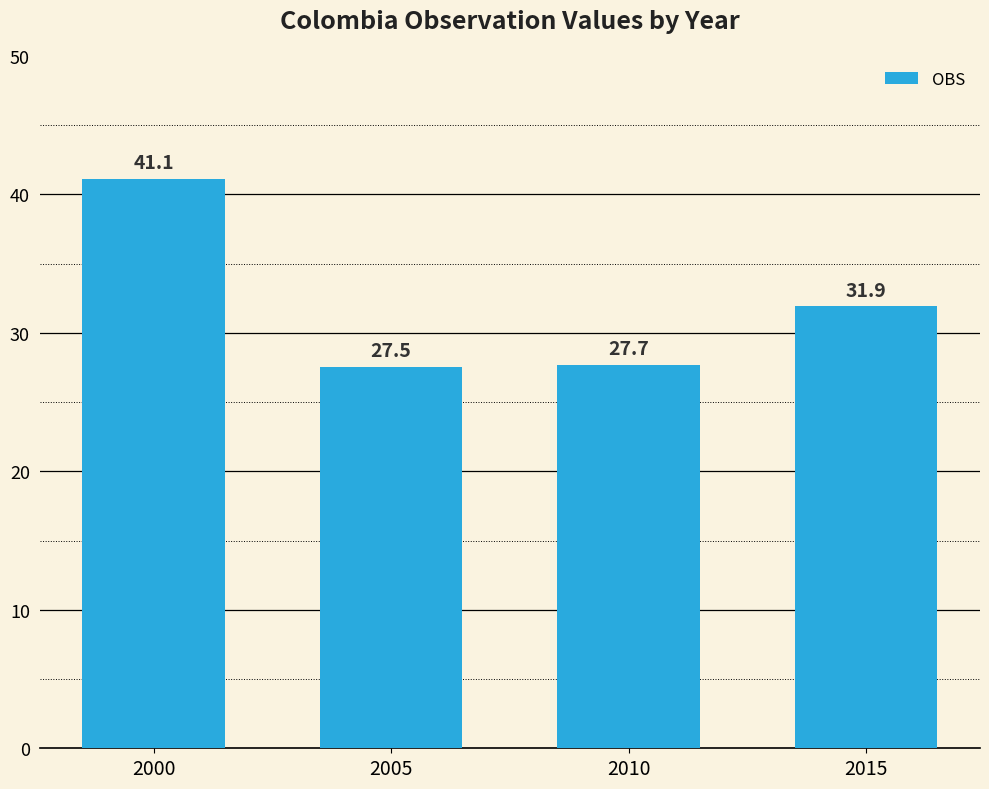

Does the chart contain any negative values?

No